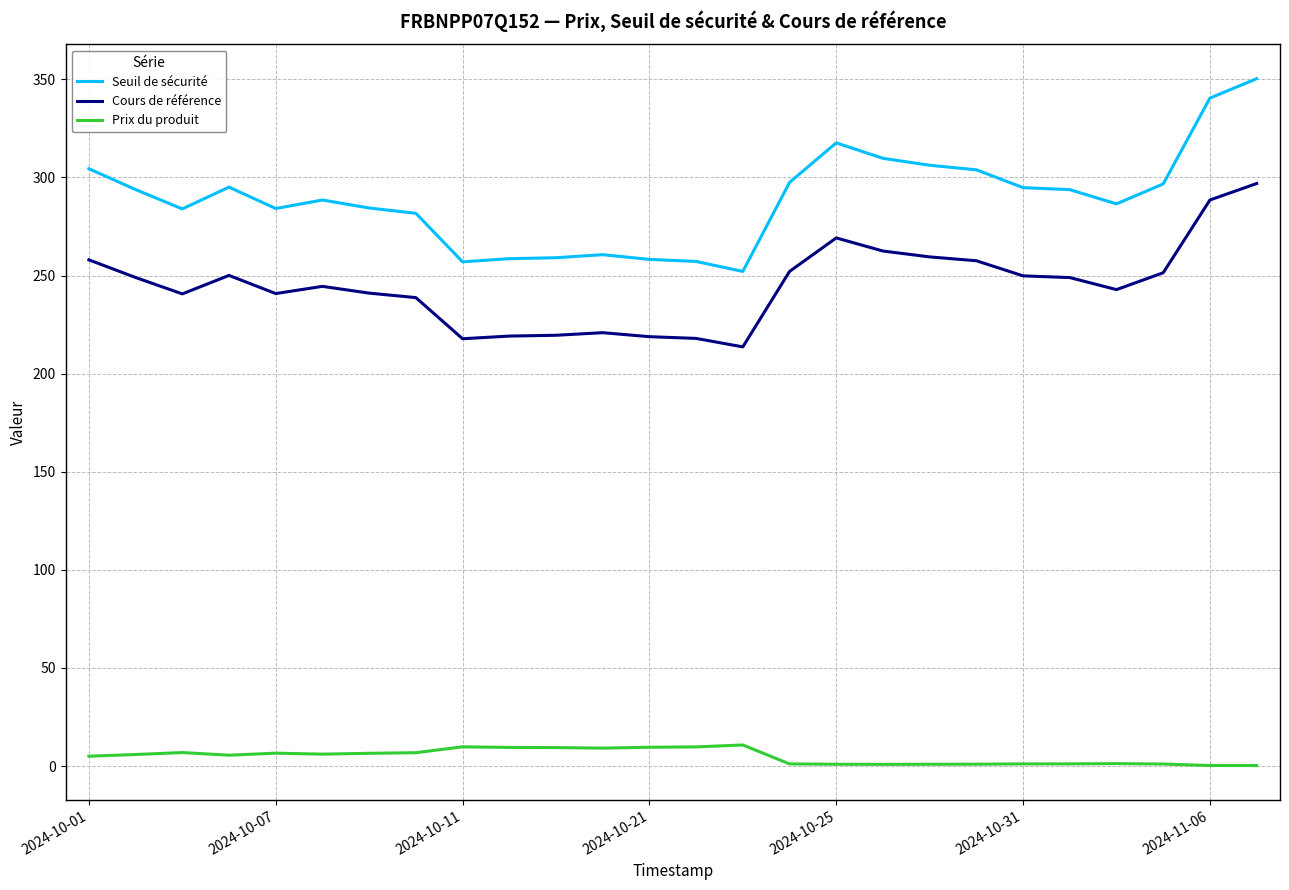

Which series has the largest total across all categories?

Seuil de sécurité